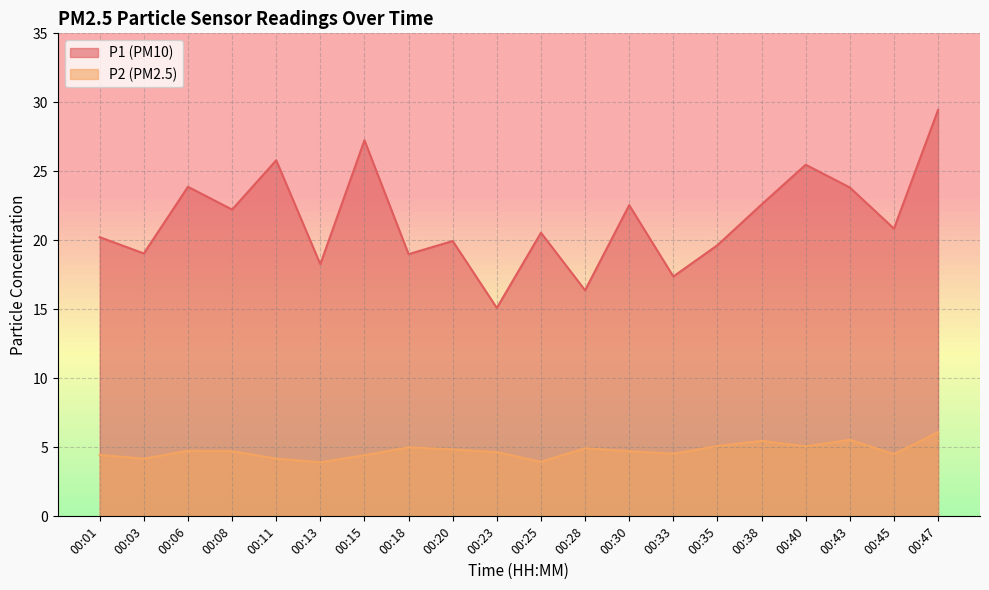

Which series changed the most between 00:06 and 00:11?

P1 (PM10)